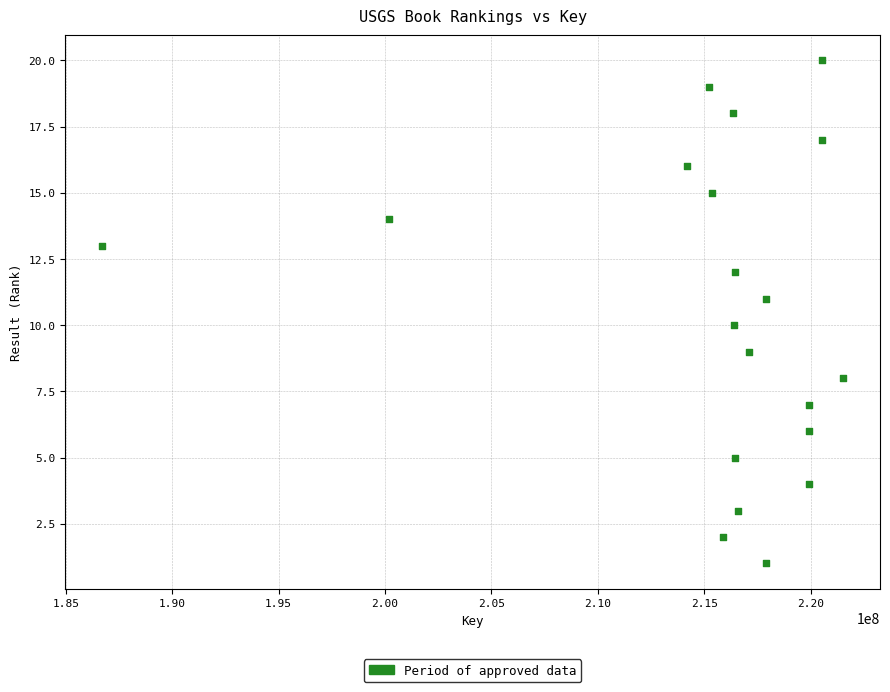

What is the range of X values (max minus min)?

34816298